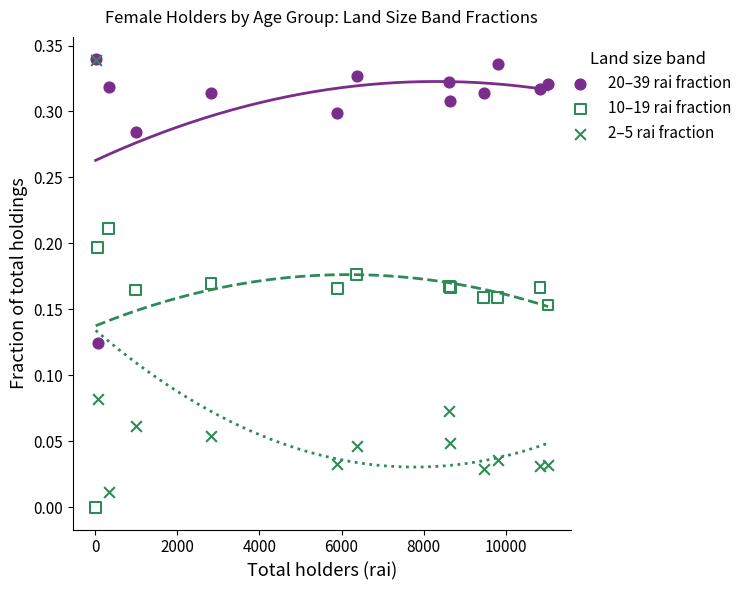

What are all the series names shown in the legend?

20–39 rai fraction, 10–19 rai fraction, 2–5 rai fraction